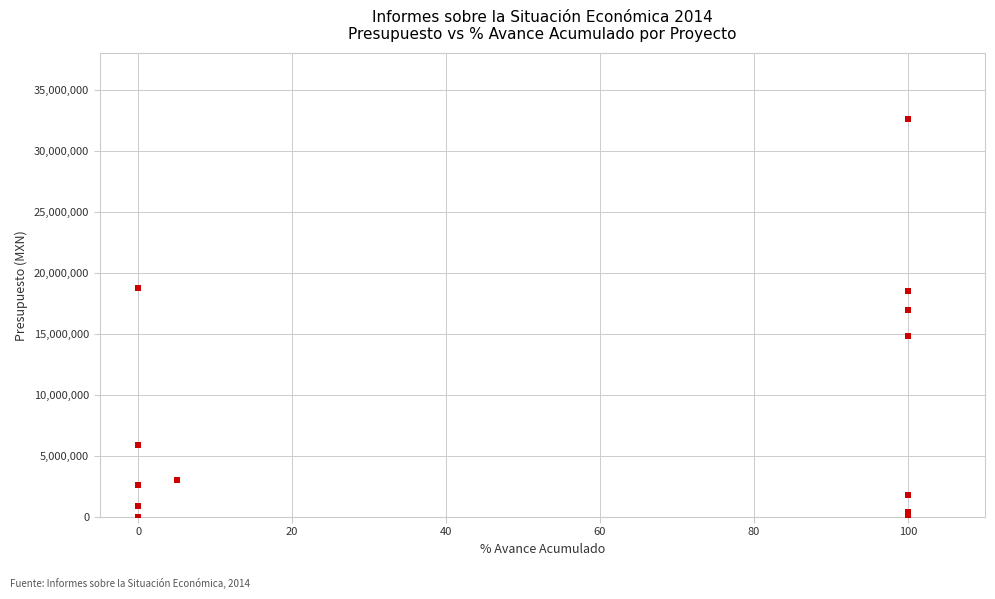

What Y value in the scatter plot is closest to 16296707?

16937124